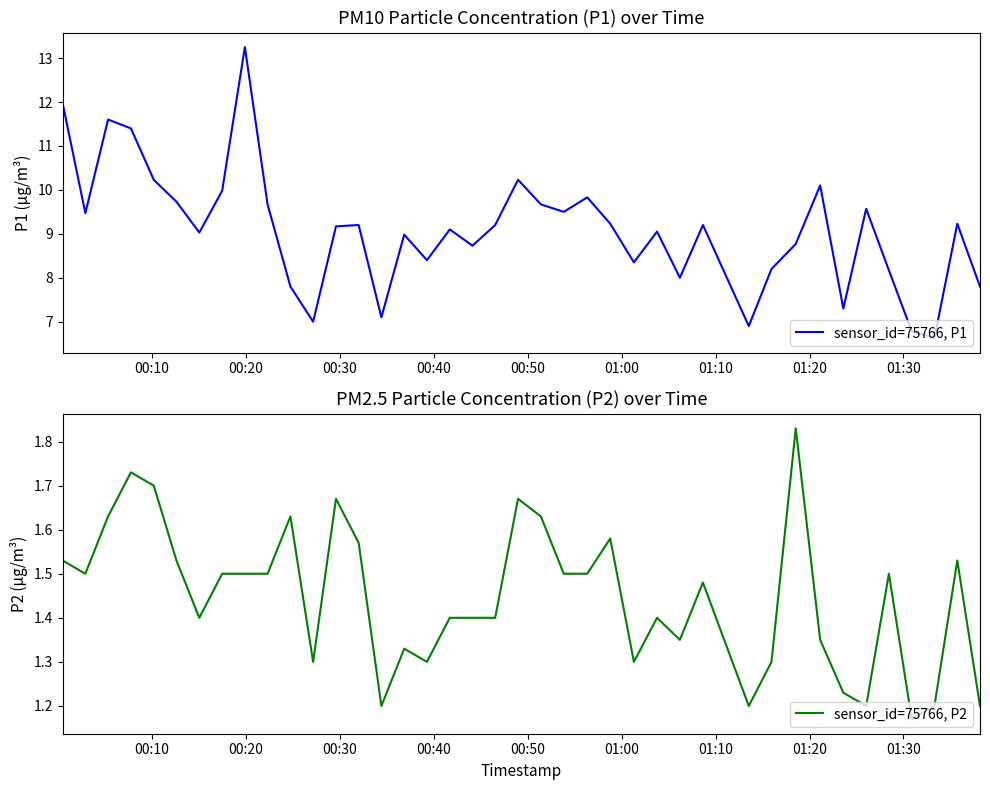

Is it true that sensor_id=75766, P2 equals 0.5 at 00:20?

False